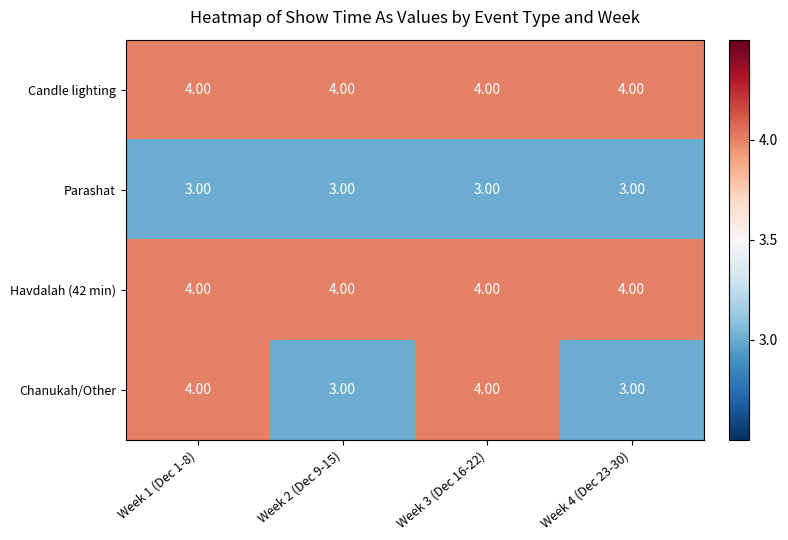

What is the sum of the Candle lighting values at Week 3 (Dec 16-22) and Week 1 (Dec 1-8)?

8